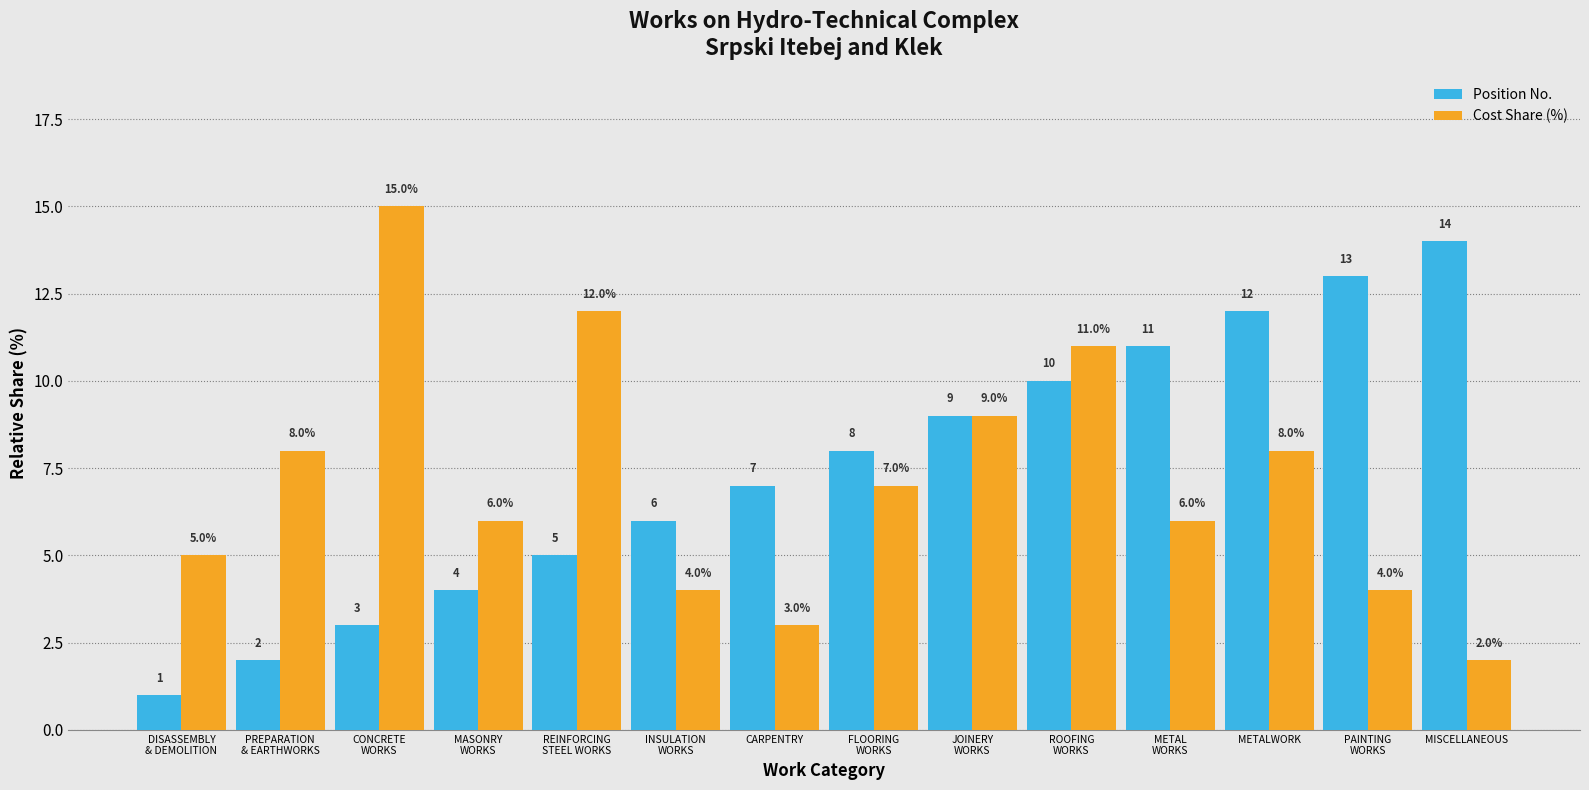

What is the difference between the Cost Share (%) values at PREPARATION
& EARTHWORKS and JOINERY
WORKS?

1.0